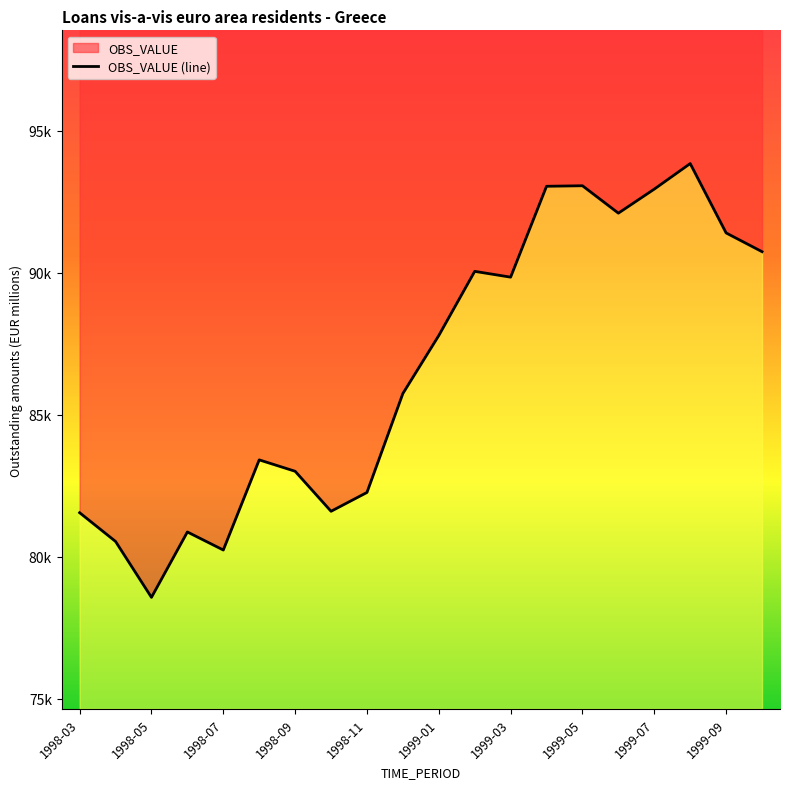

Approximately how many times larger is the value at 1998-07 compared to 1999-07?

0.9